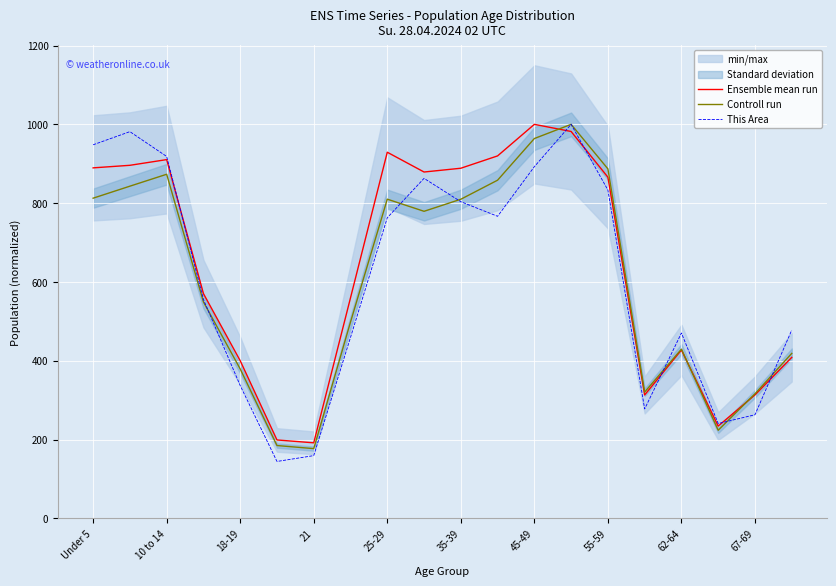

What is the highest value of the This Area series?

1000.0